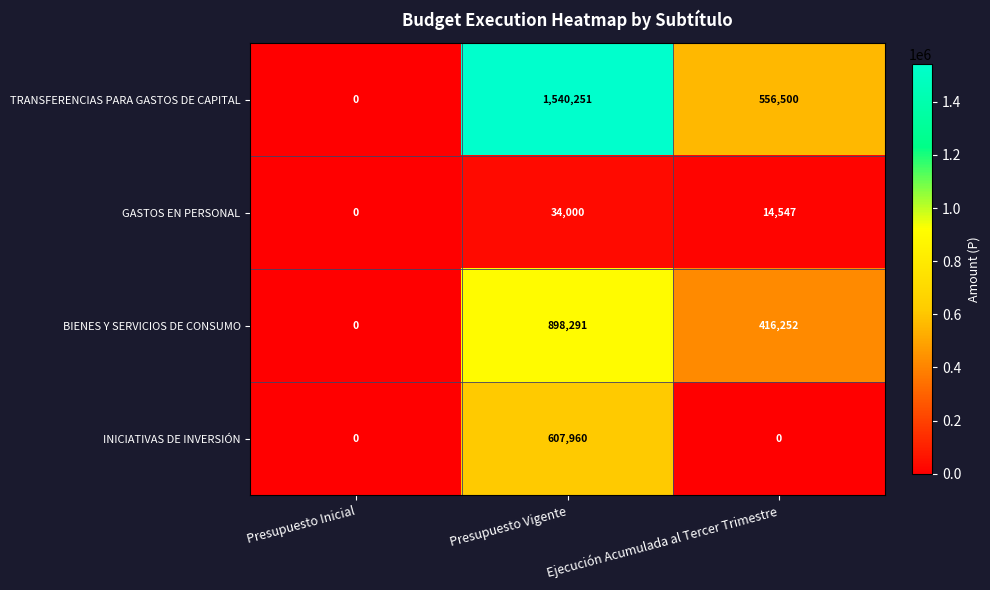

What is the total value across all series at Ejecución Acumulada al Tercer Trimestre?

987299